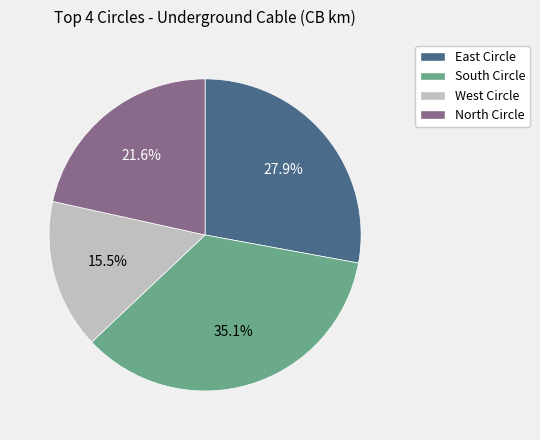

True or false: West Circle accounts for 7% of the total.

False